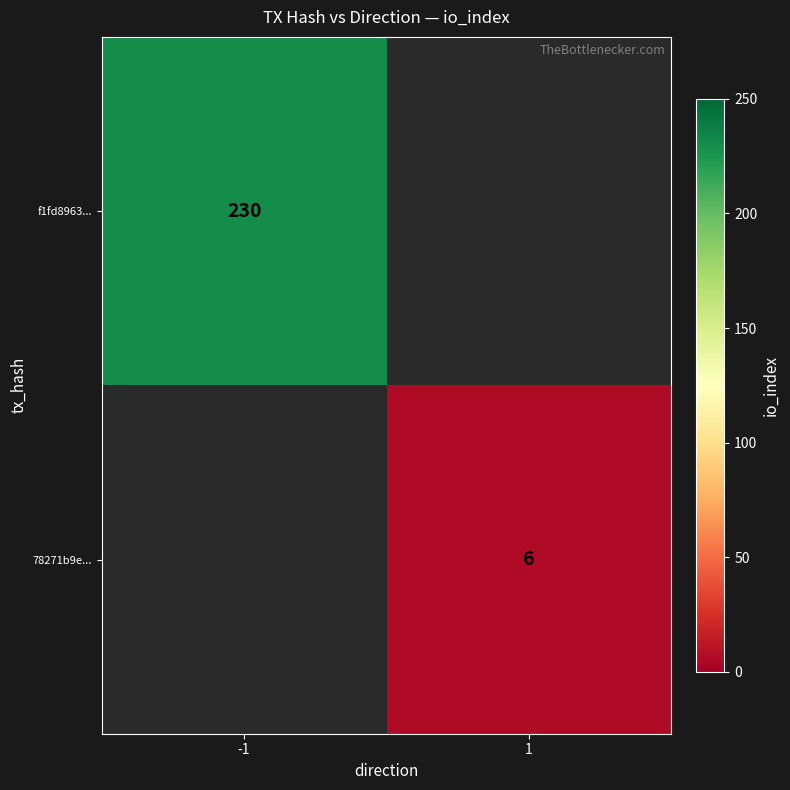

The value of f1fd8963... at -1 is 230. True or false?

True